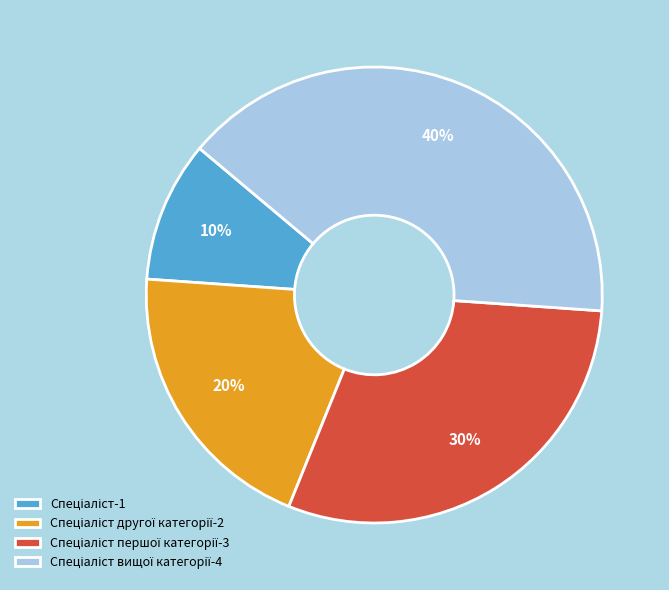

Is there a majority slice in this chart?

No